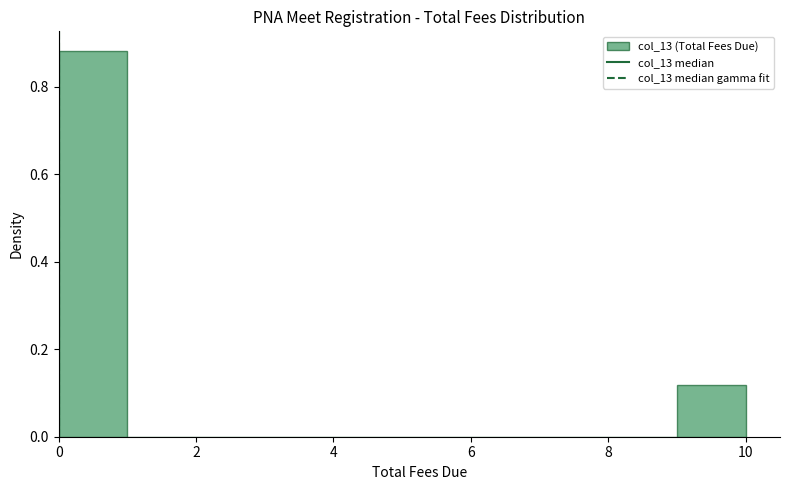

How tall is the bar that spans 0 to 1 on the x-axis? The values are not printed on the chart, so give them approximately, as read against the axis.

0.88